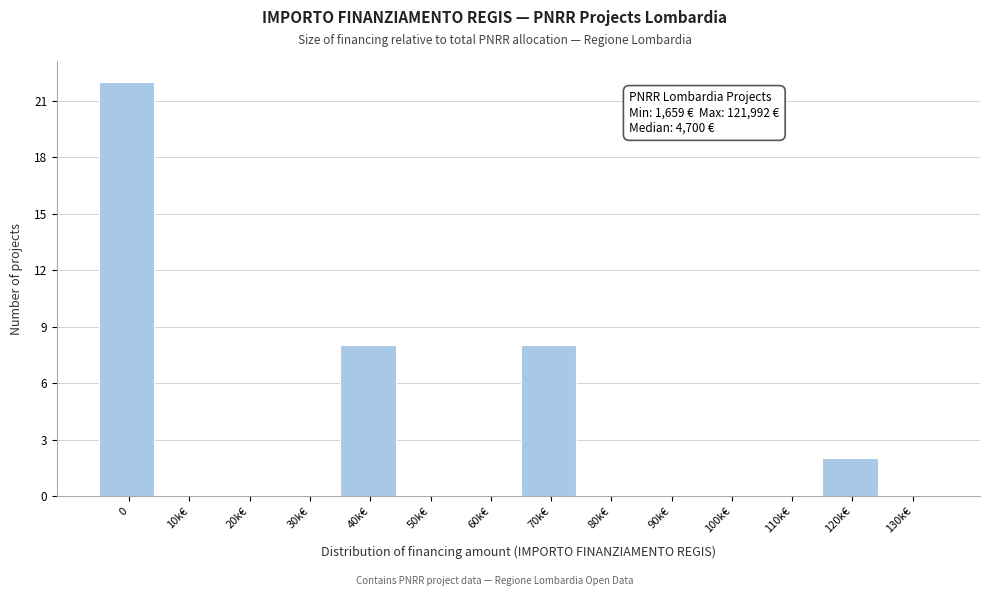

Reading left to right, transcribe all the data shown in this chart.

0=22	10k€=0	20k€=0	30k€=0	40k€=8	50k€=0	60k€=0	70k€=8	80k€=0	90k€=0	100k€=0	110k€=0	120k€=2	130k€=0